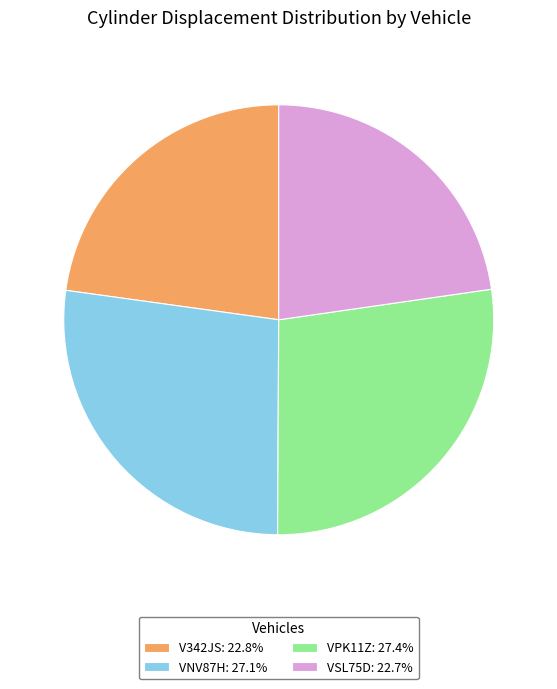

True or false: V342JS accounts for 23% of the total.

True